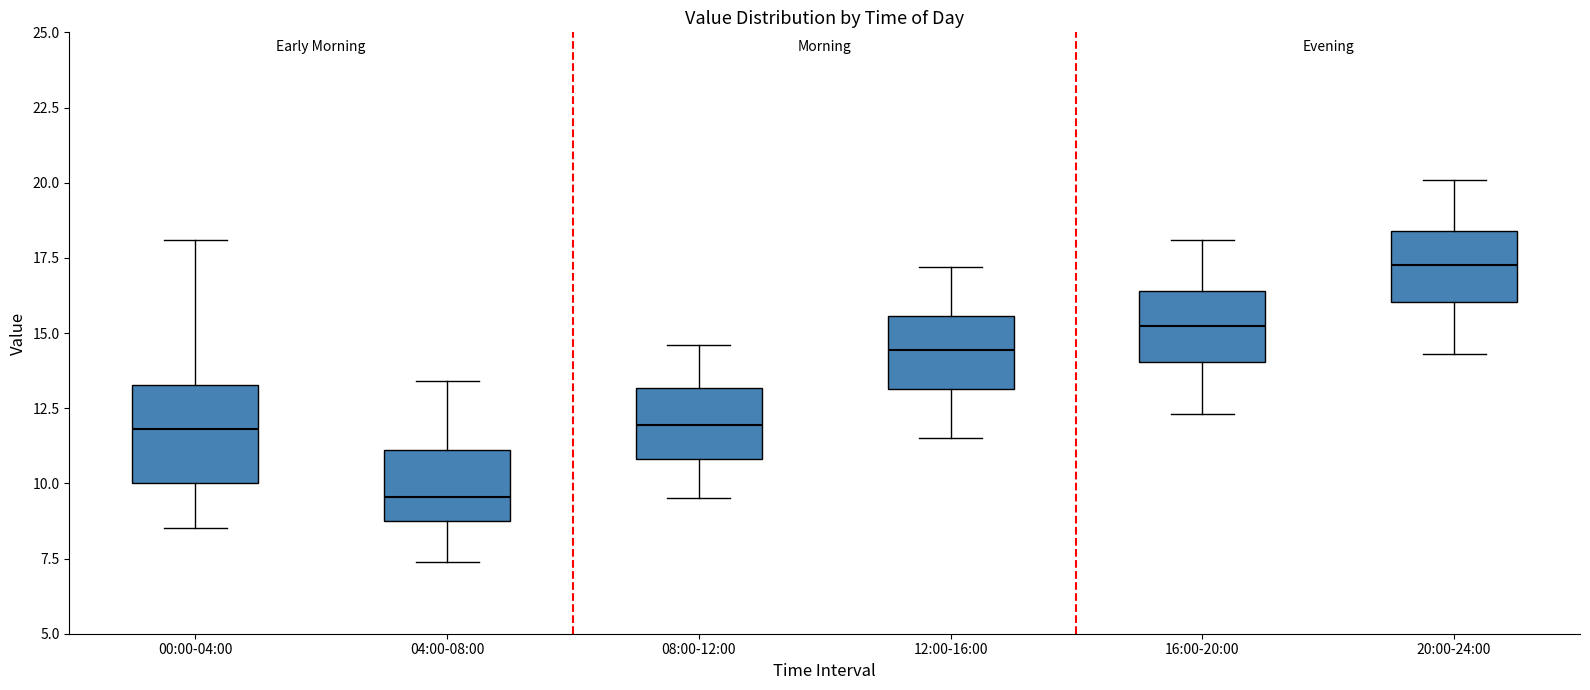

Comparing the boxes themselves (not the whiskers), which one is the tallest?

00:00-04:00